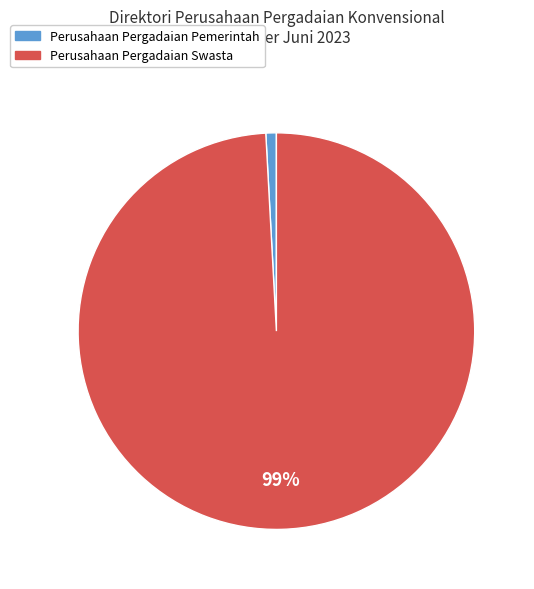

Rank the categories by value from highest to lowest.

Perusahaan Pergadaian Swasta, Perusahaan Pergadaian Pemerintah